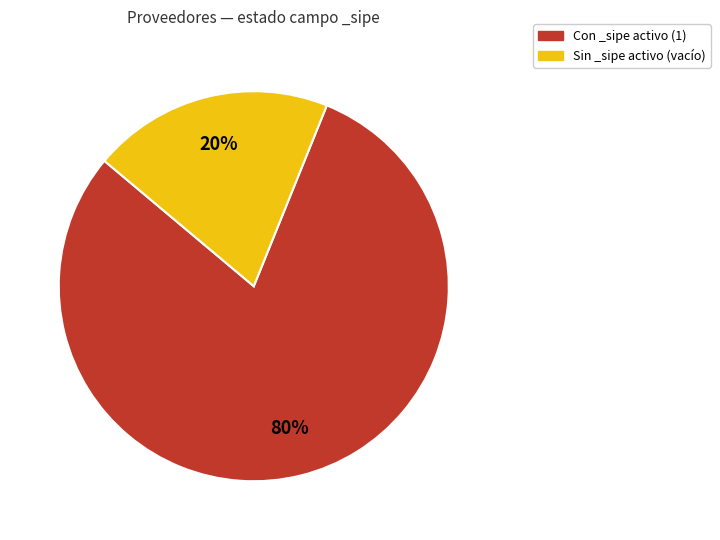

Is there any slice that represents more than half of the pie?

Yes